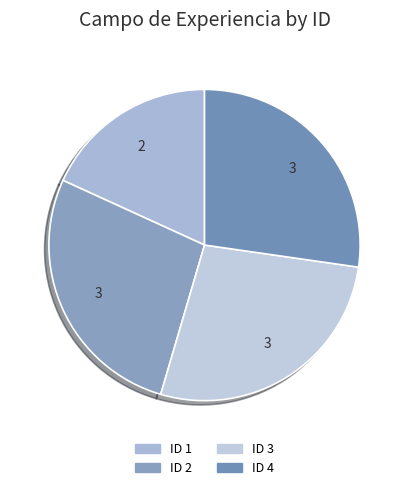

Count the number of slices in the pie.

4